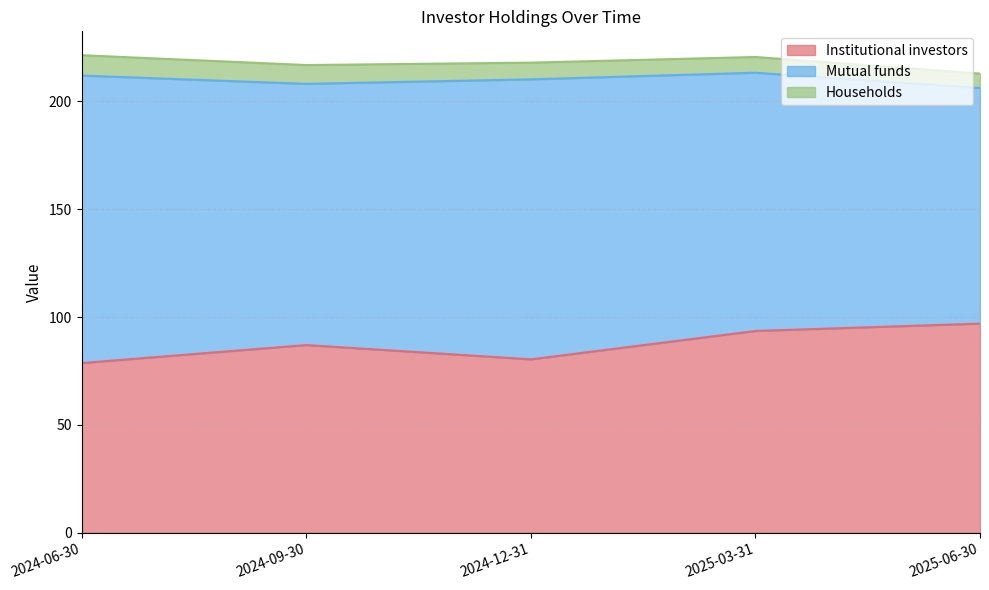

Which series has the largest total across all categories?

Mutual funds